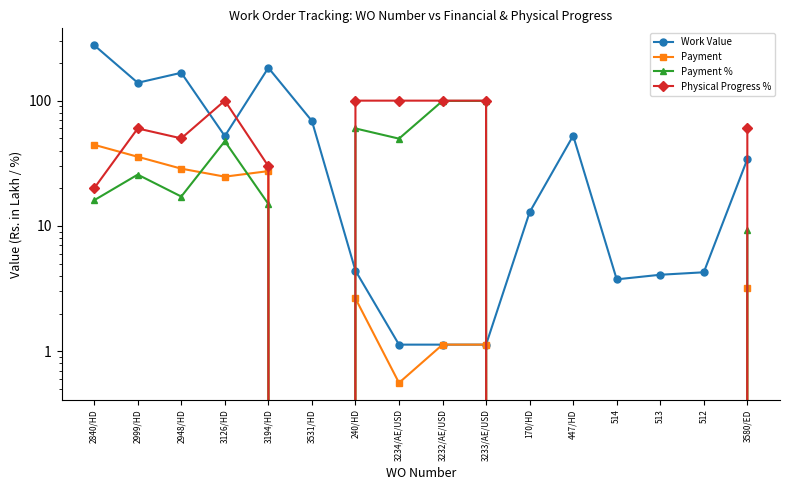

What is the value of the Work Value point at the 12th from the left?

52.5